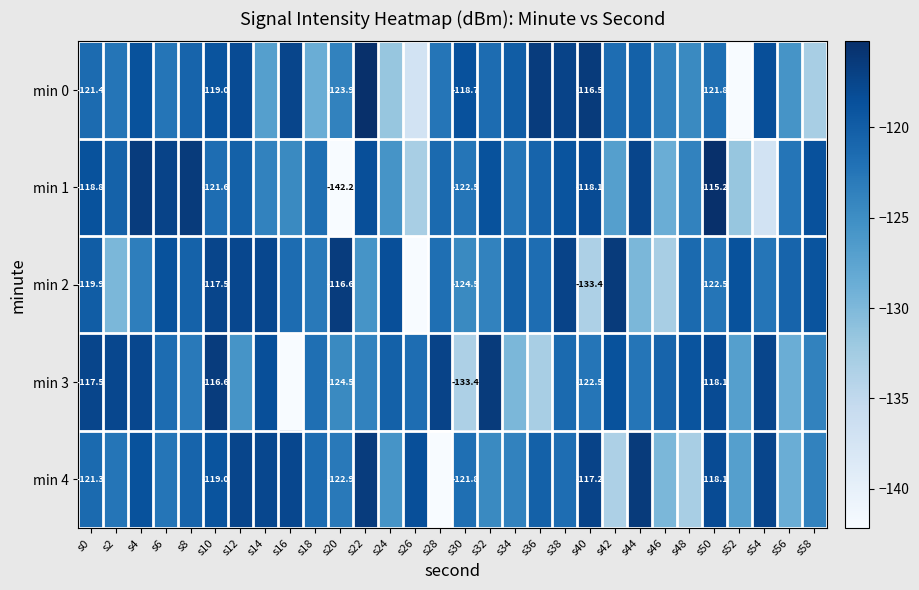

What is the sum of all min 2 values?

-3679.2